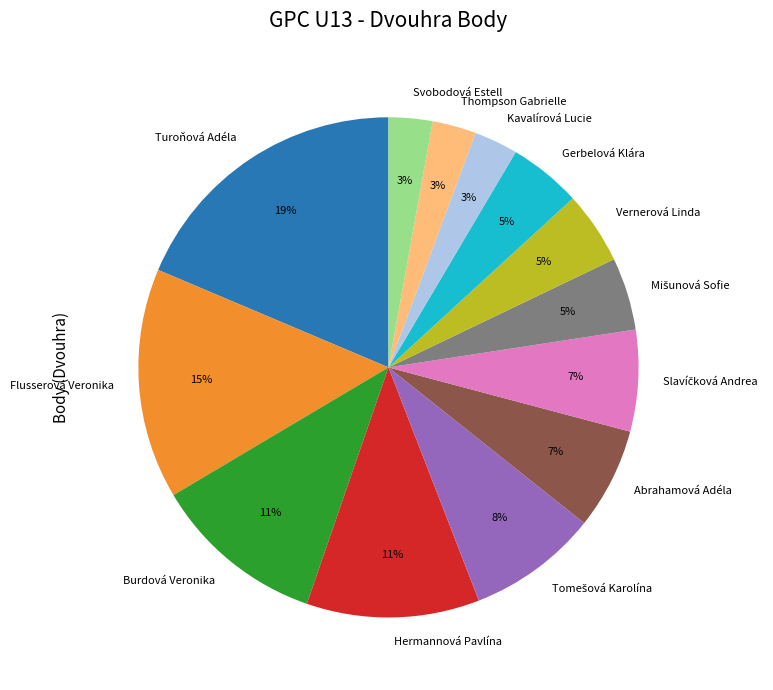

To the nearest percent, what is the difference between the largest and smallest slice percentages?

16%